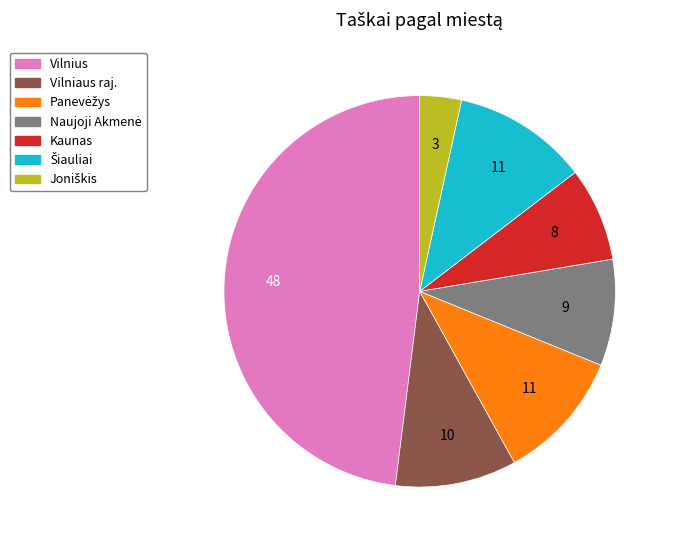

Which has a higher value, Kaunas or Vilnius?

Vilnius